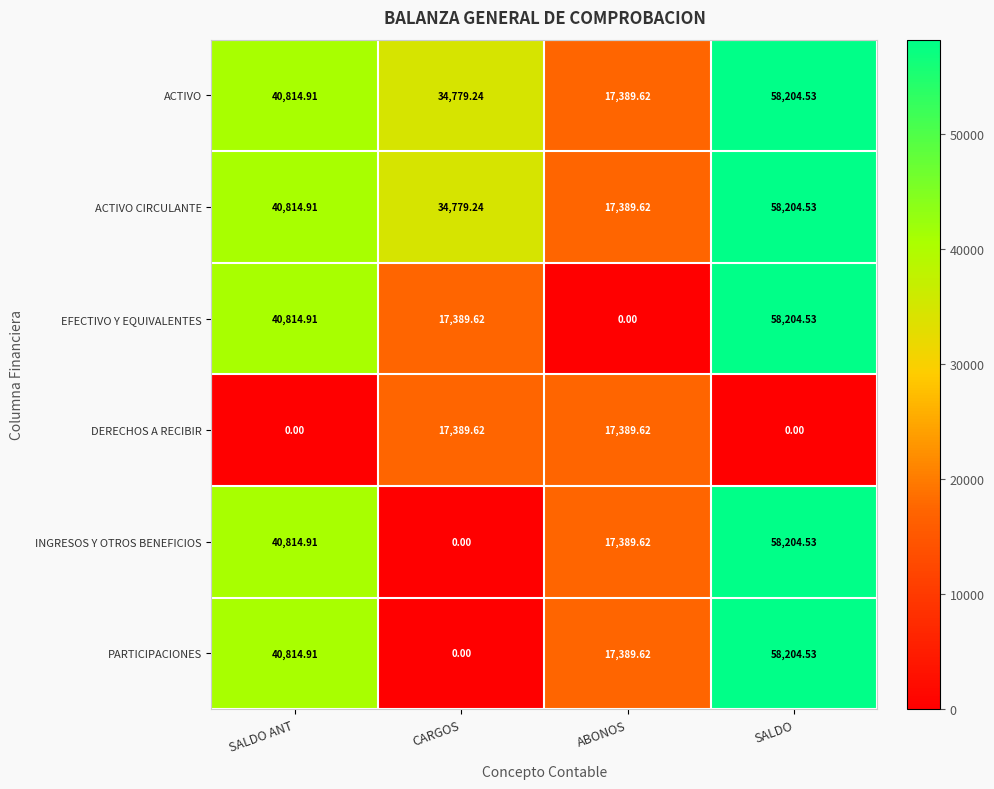

Is the value of PARTICIPACIONES at CARGOS greater than the value of ACTIVO at ABONOS?

No